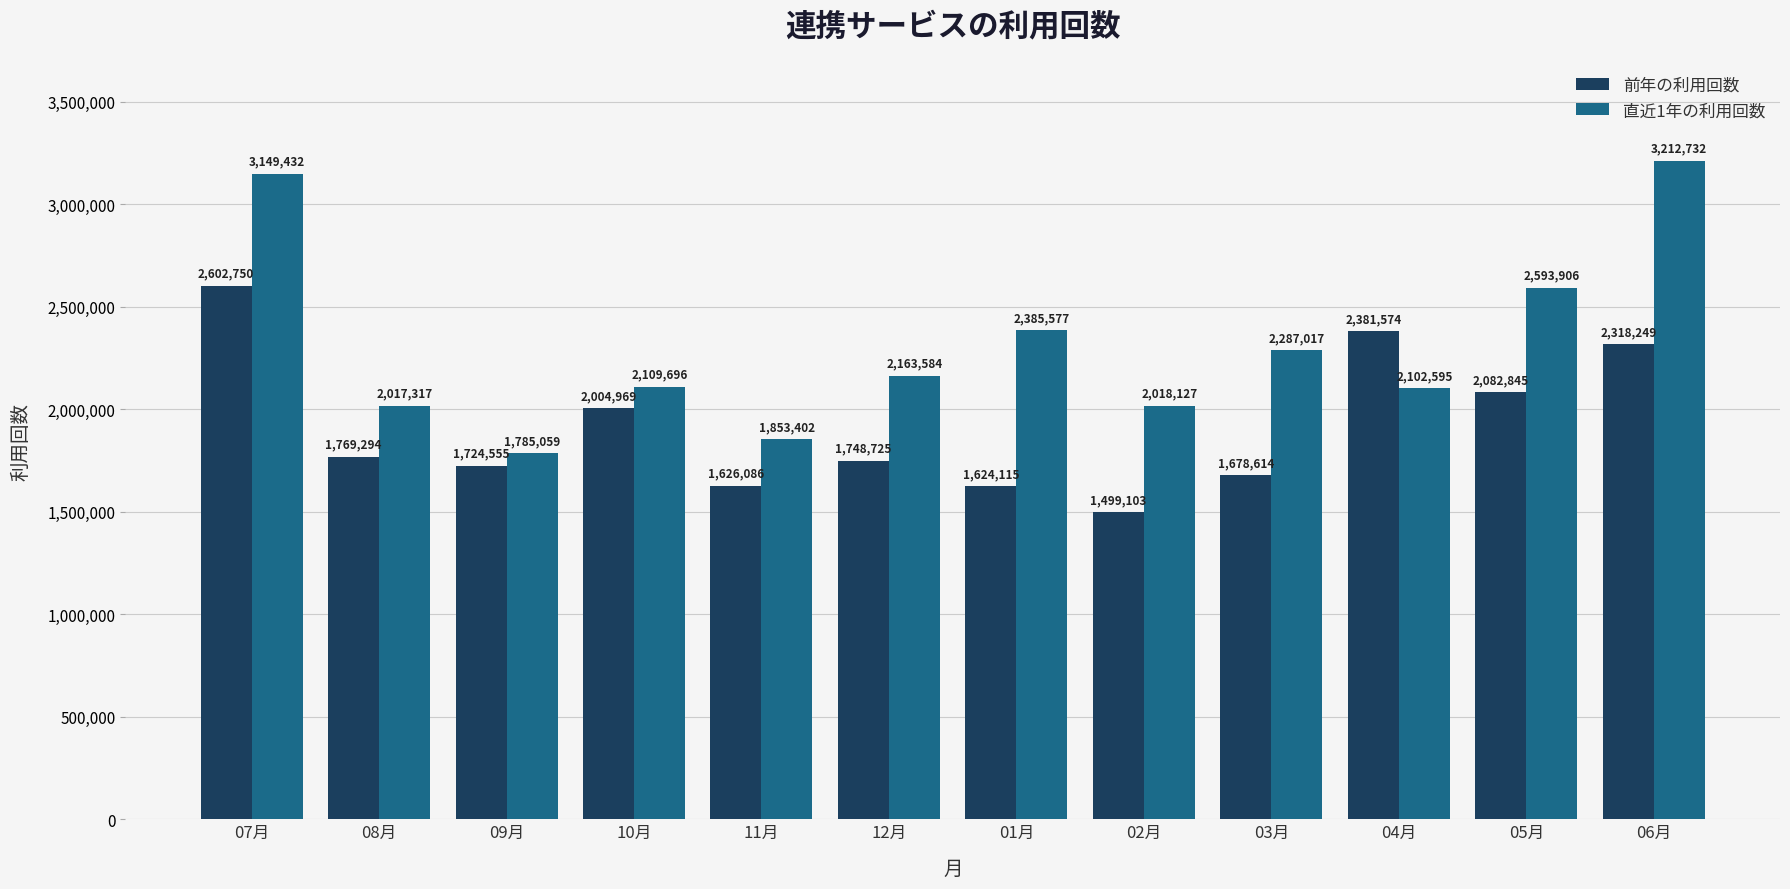

What is the spread (max minus min) of values at 03月?

608403